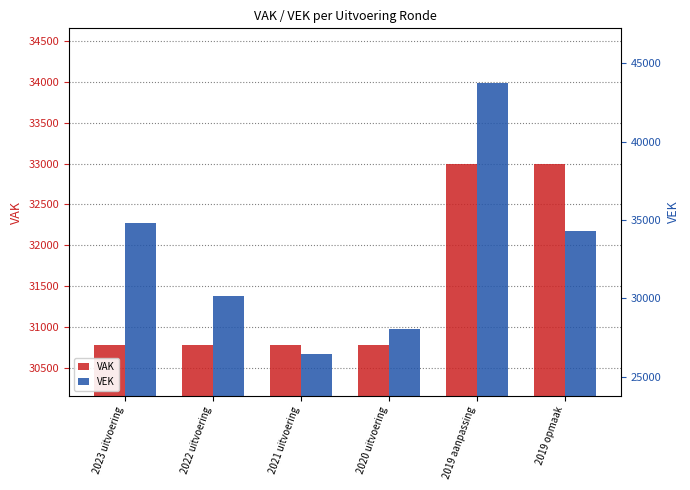

What is the label of the 1st bar from the left?

2023 uitvoering